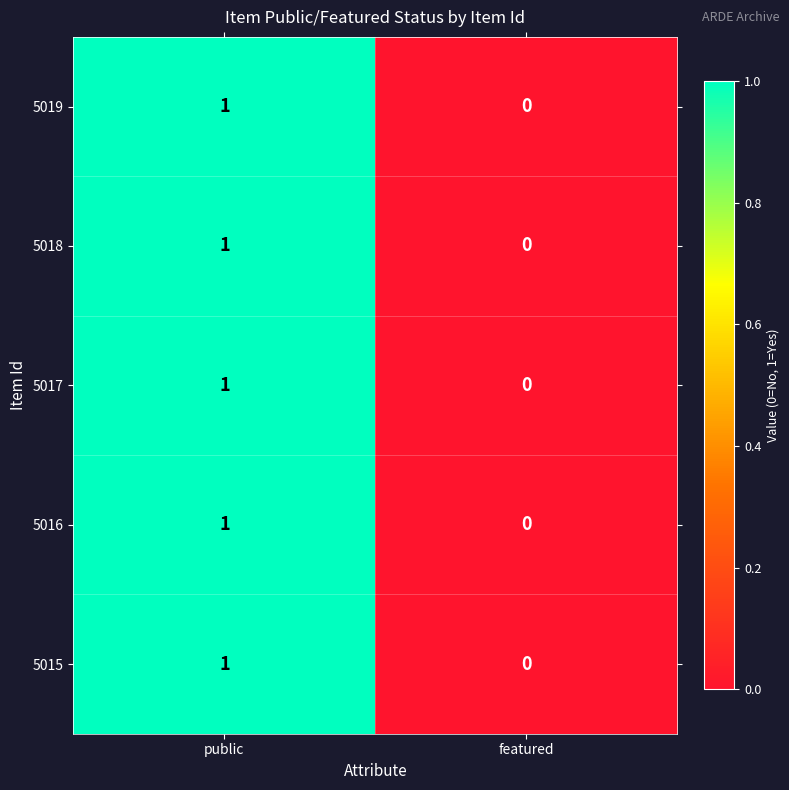

At which category is the sum across all series the highest?

public